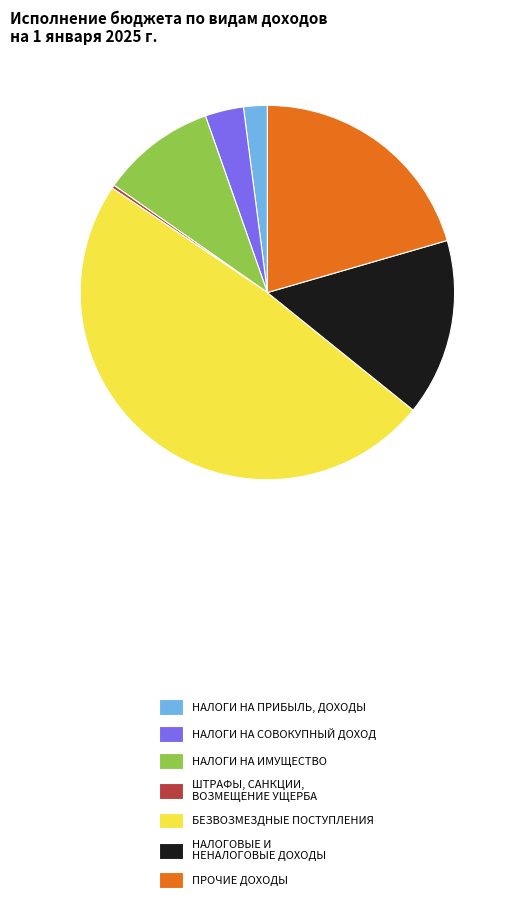

Is there any slice that represents more than half of the pie?

No